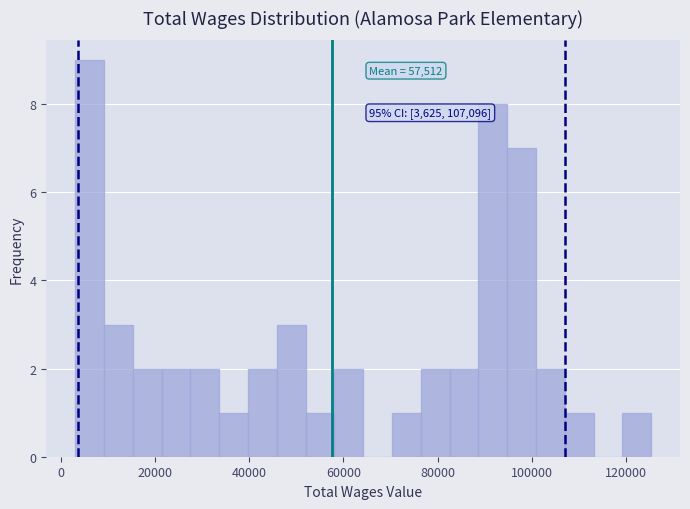

Around what value on the x-axis is the tallest bar? Give the approximate position of its centre, as read against the axis.

6000